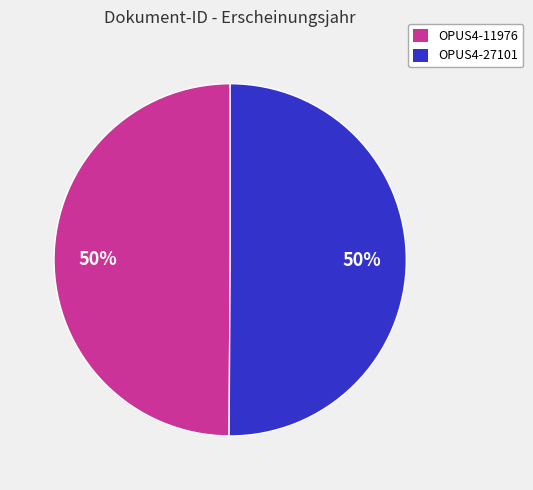

What is the ratio of the value at OPUS4-11976 to the value at OPUS4-27101?

1.0